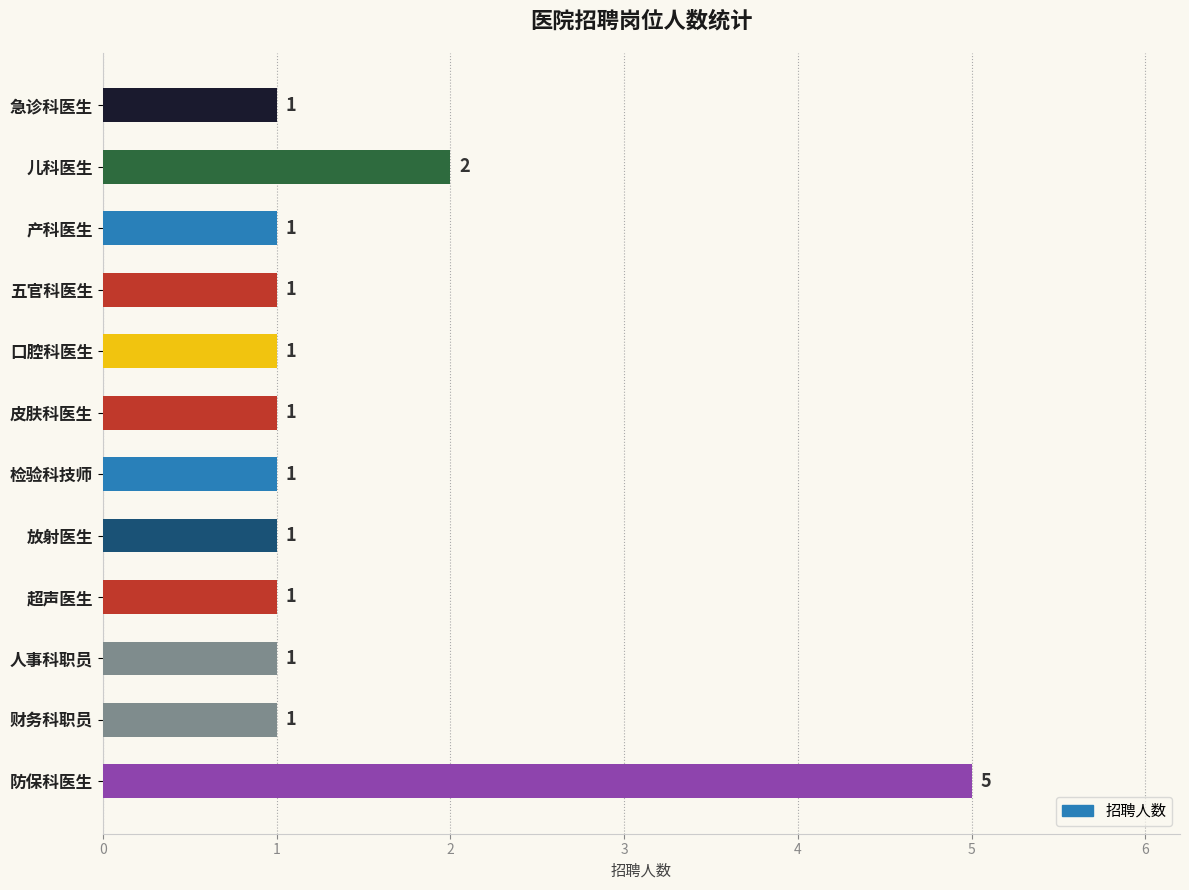

What is the greatest value displayed?

5